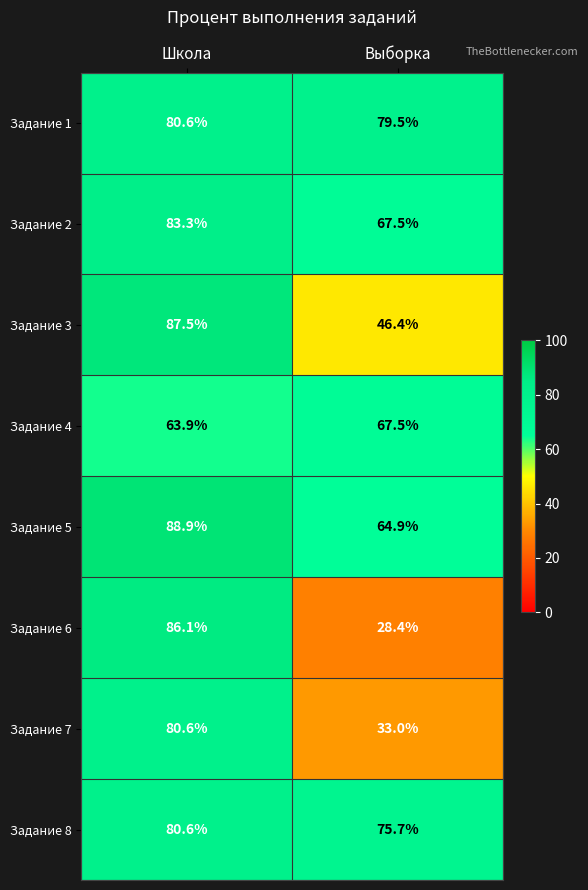

Which series has the largest range (max minus min)?

Задание 6